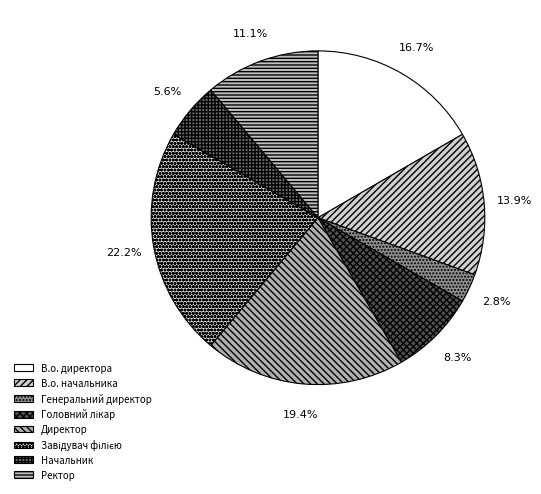

To the nearest percent, what is the difference between the Головний лікар and Генеральний директор slice percentages?

6%